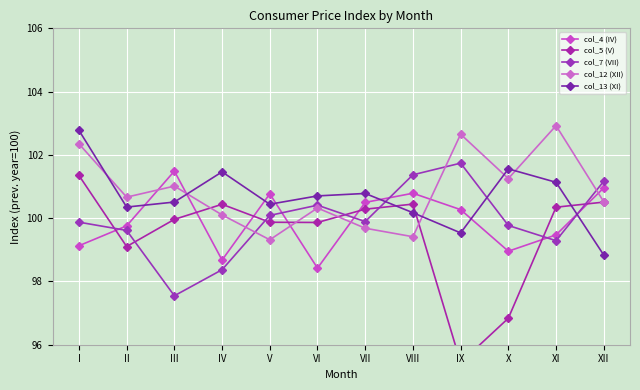

At which label does col_13 (XI) first exceed 100?

I